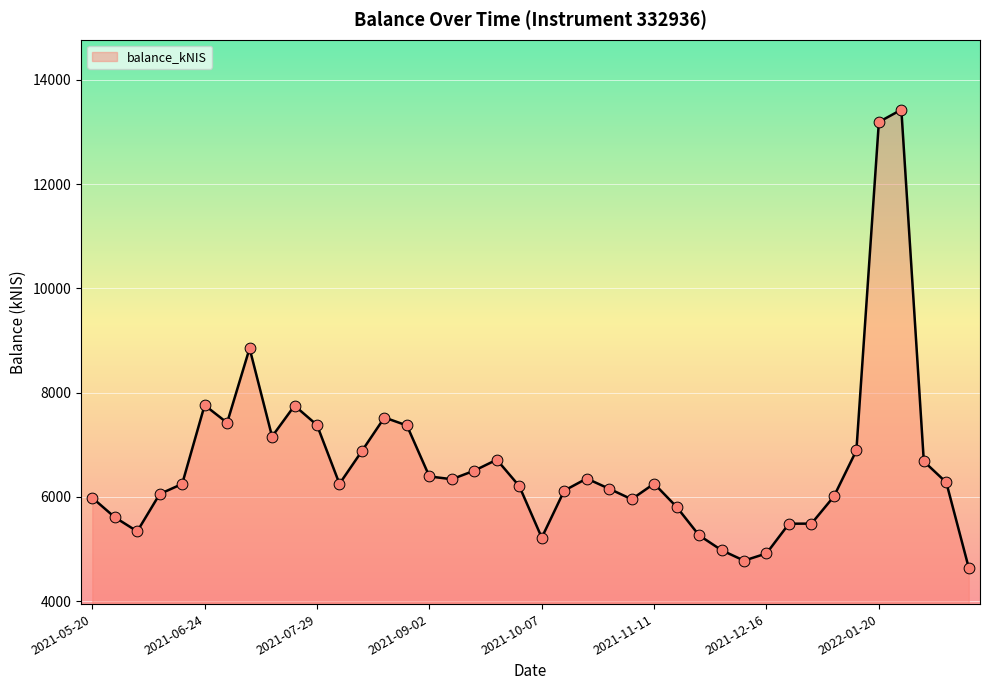

Between 2022-01-13 and 2021-12-23, which is larger?

2022-01-13